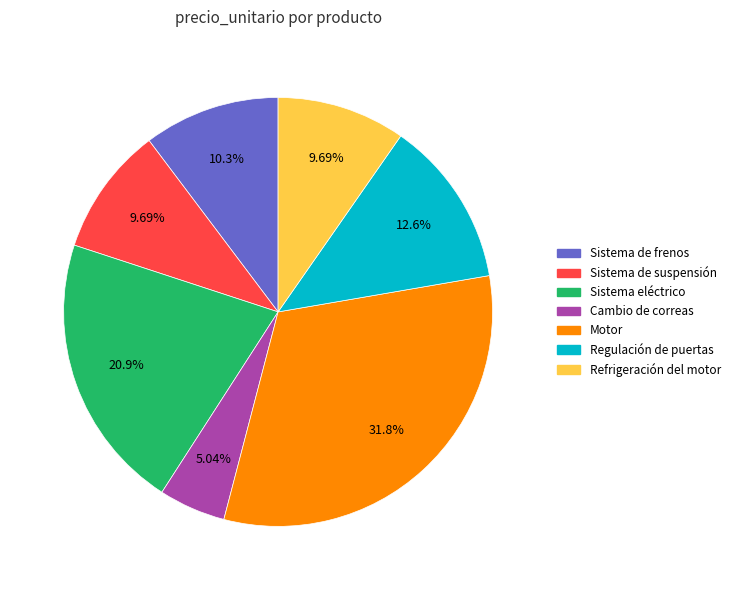

Is it true that Sistema de suspensión is 10% of the pie?

True